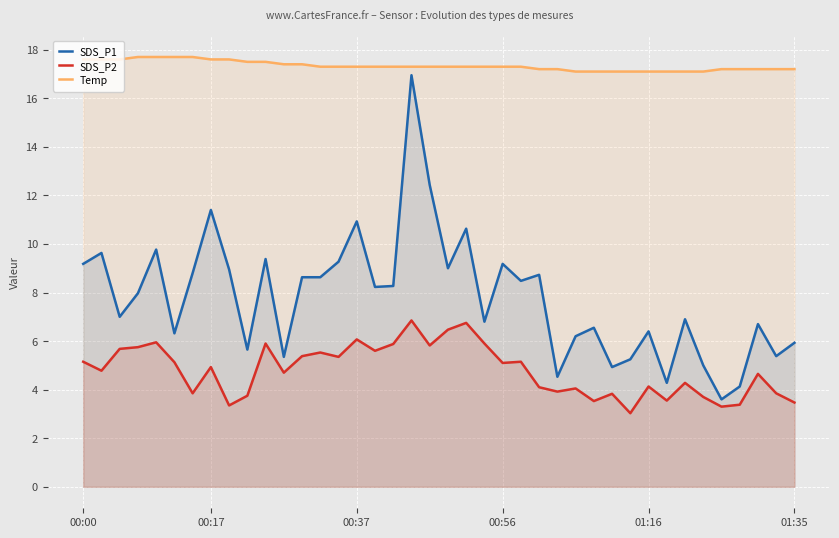

How many interior local peaks does the SDS_P1 series have?

13